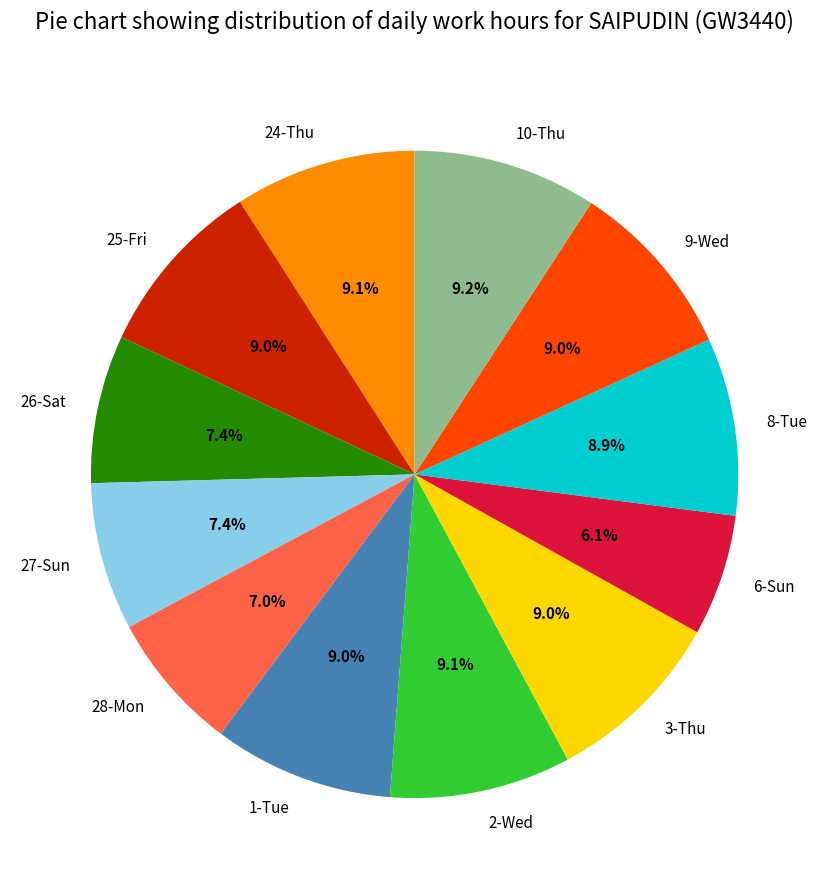

Which has a higher value, 28-Mon or 9-Wed?

9-Wed